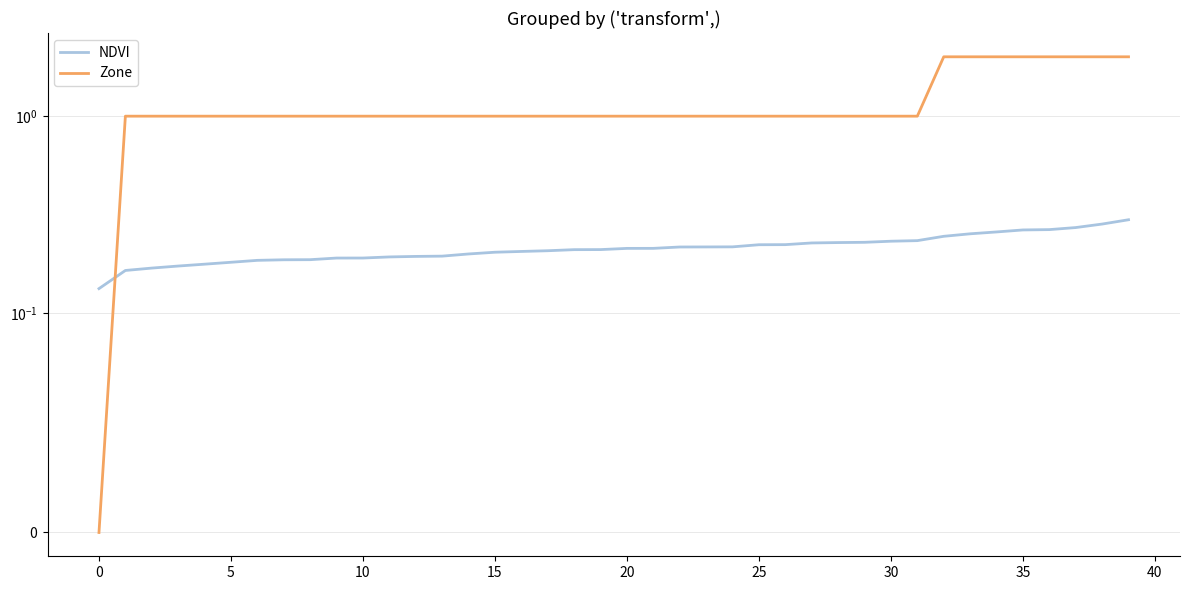

True or false: Zone has more than 0 points higher than both neighbors.

False